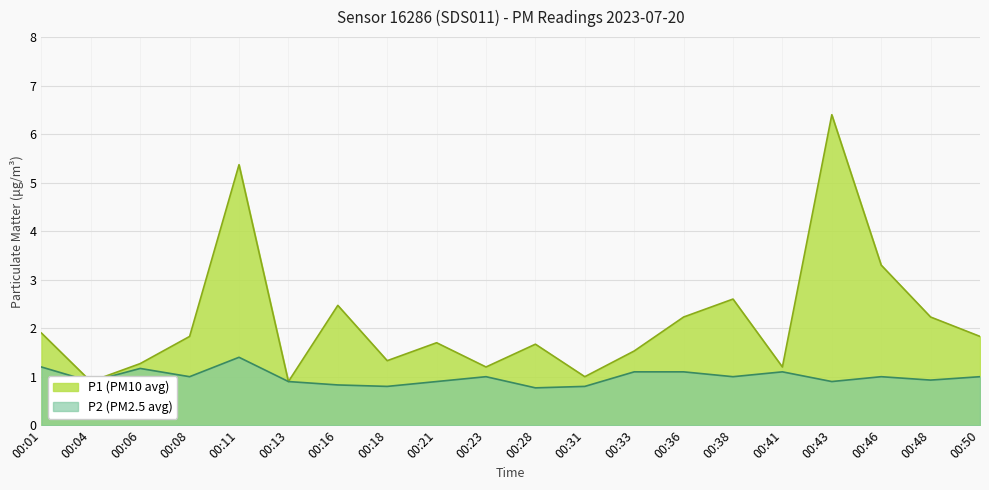

Read the P2 value at 00:36.

1.1